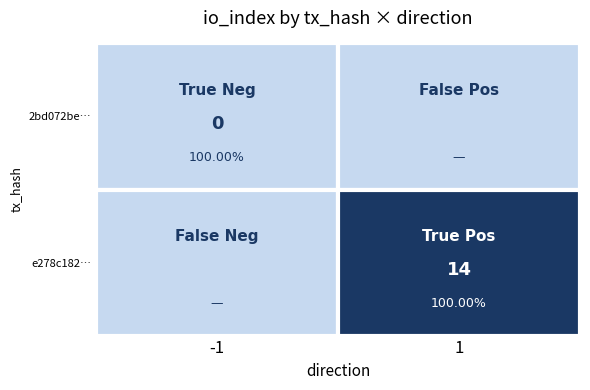

Is it true that e278c1823a250f1122b656388dddda238a50d21 equals 14 at io_index?

True